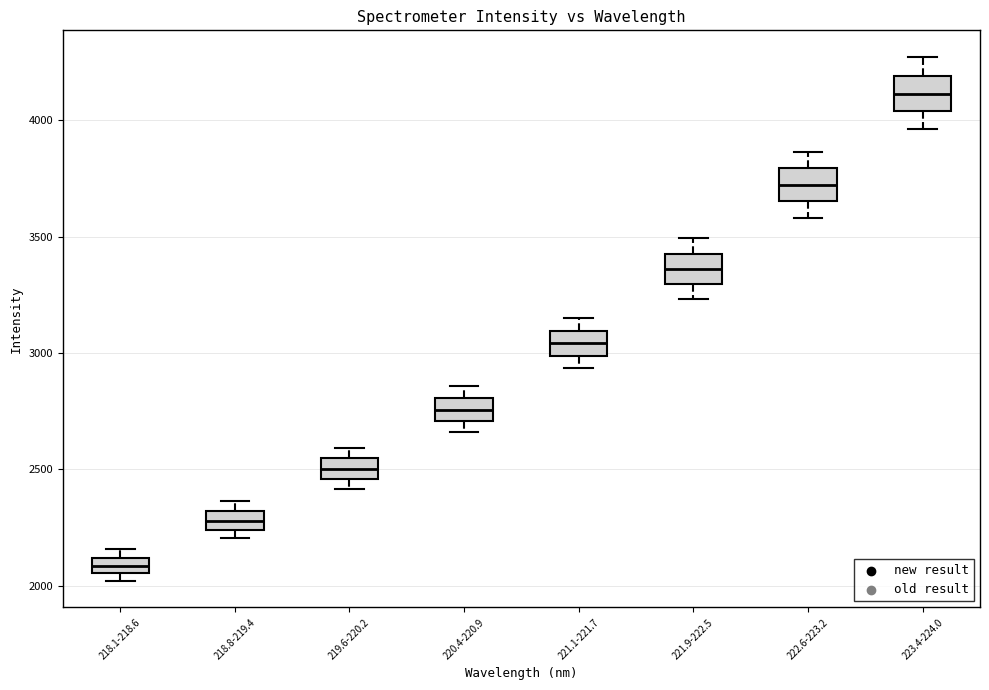

Which box's median line is the lowest?

218.1-218.6